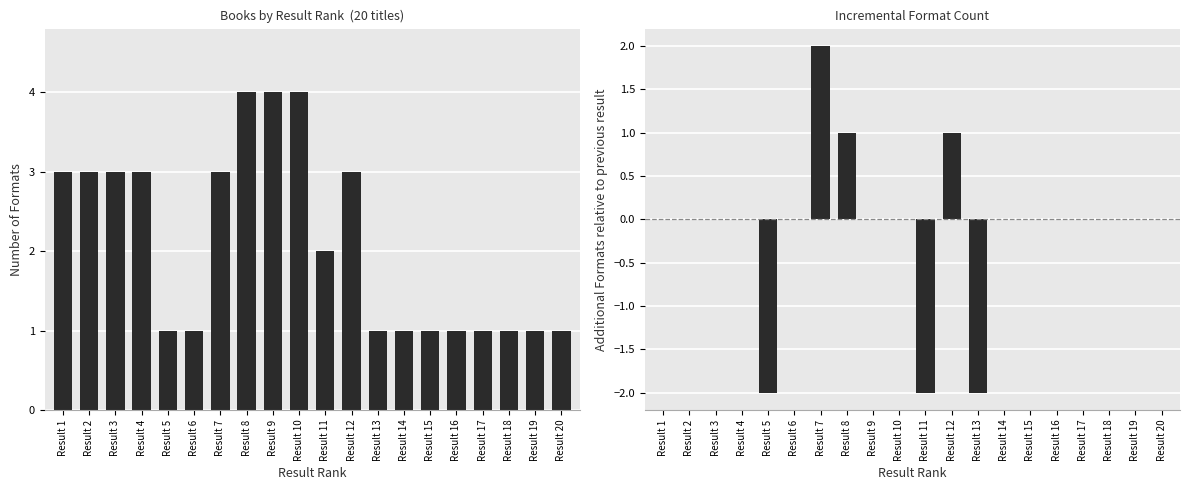

How many data points does each series have?

20